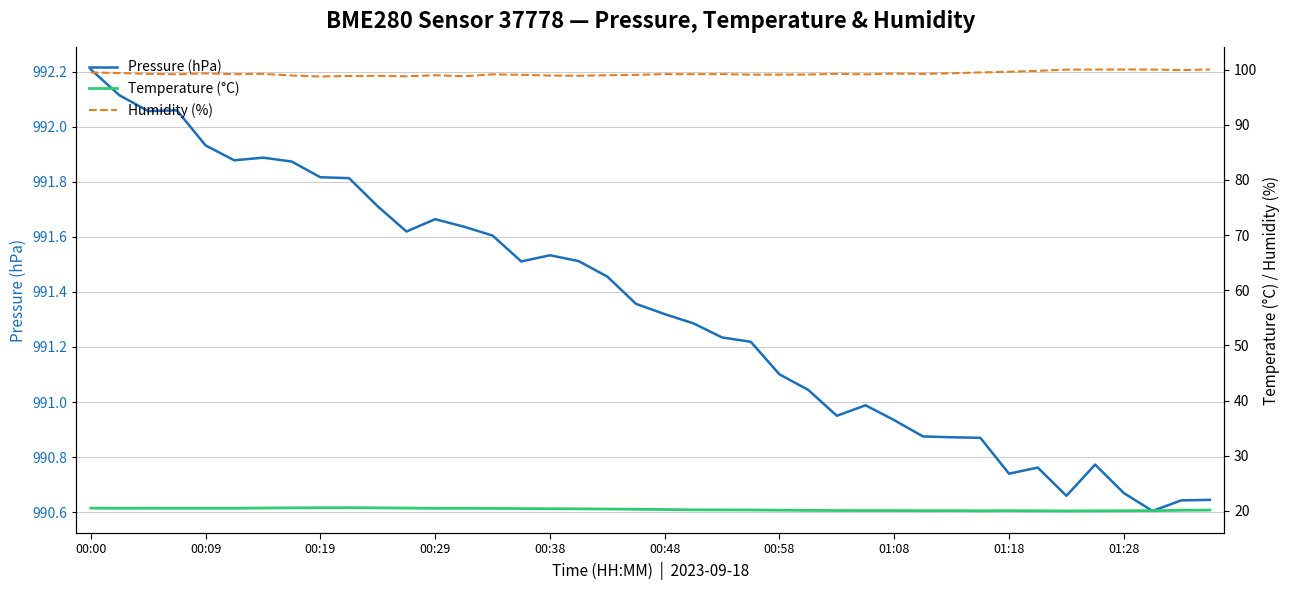

What is the value of the Temperature (°C) point at the 24th from the left?

20.2